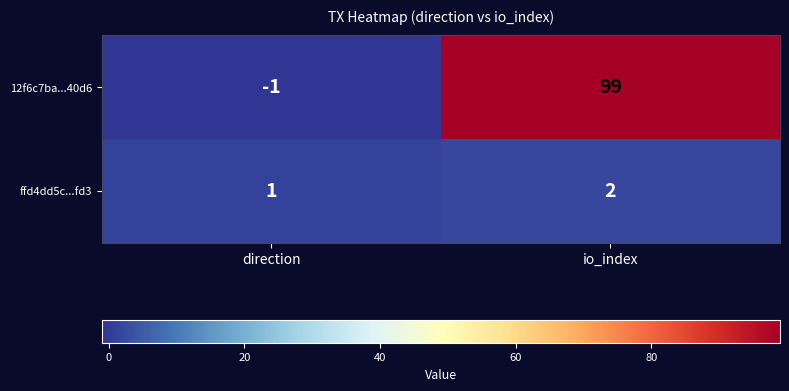

Where is 12f6c7ba...40d6 nearest to the value 49?

direction